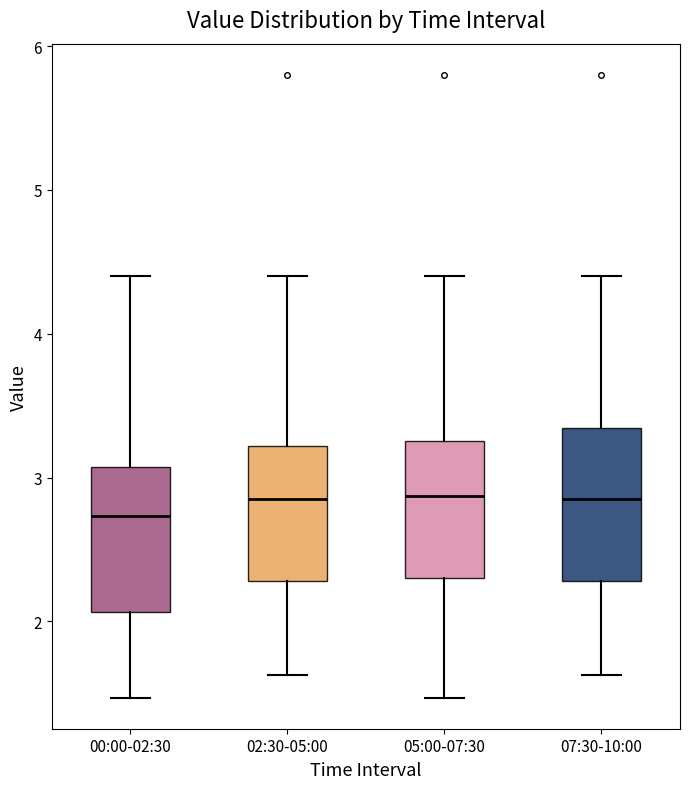

Where is the lower edge of the box for 00:00-02:30 on the y-axis? The values are not printed on the chart, so give them approximately, as read against the axis.

2.1